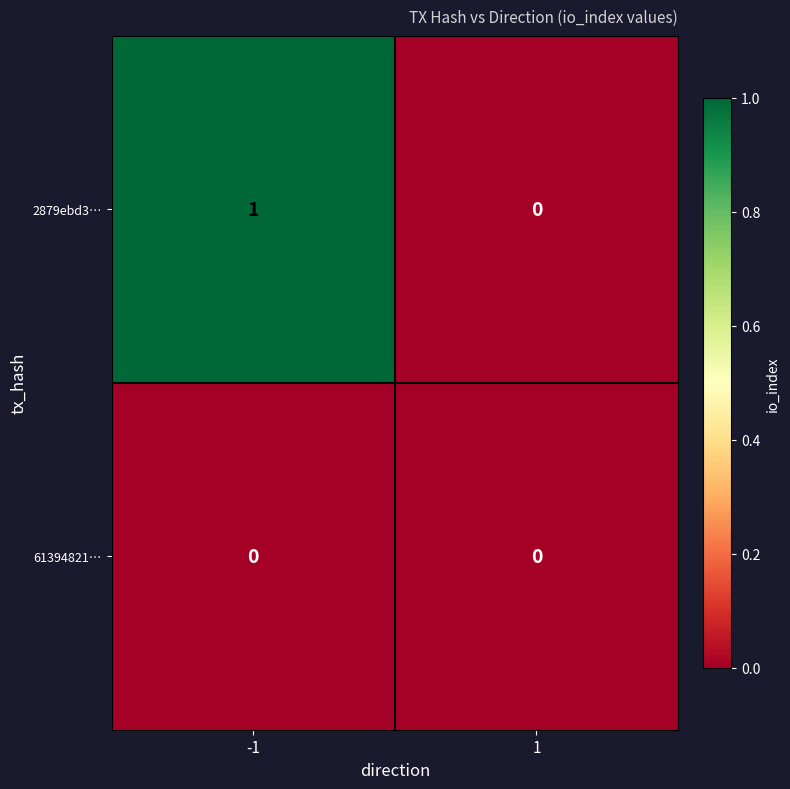

At which category is the sum across all series the highest?

-1